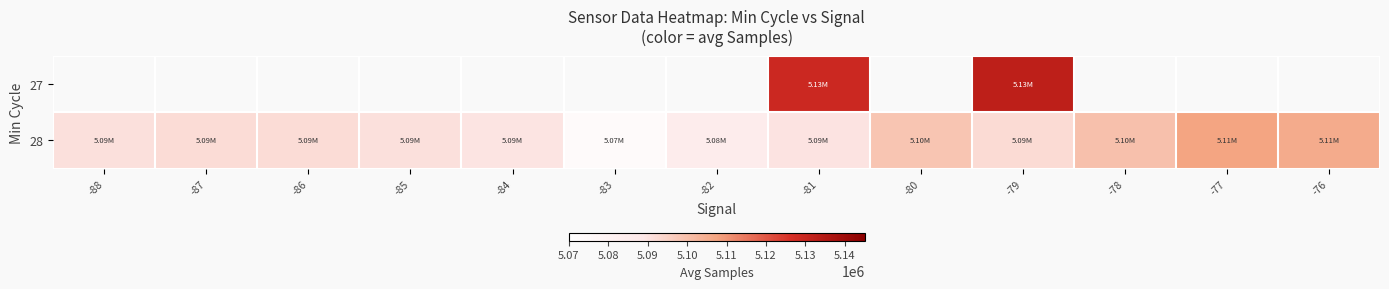

Rank the series by their average value, from highest to lowest.

27, 28